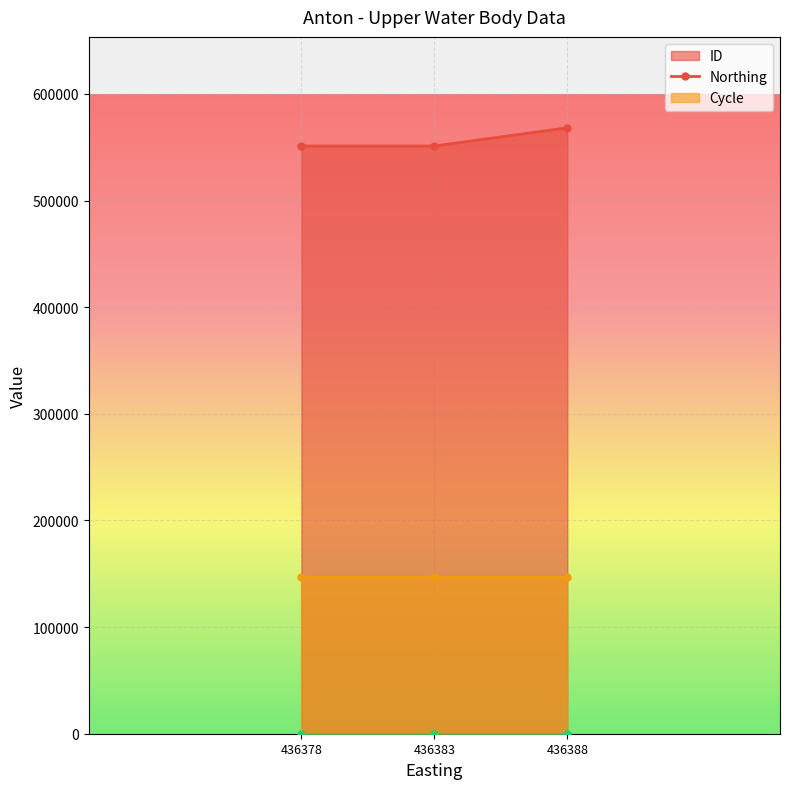

At which label is ID closest to 559726?

436378